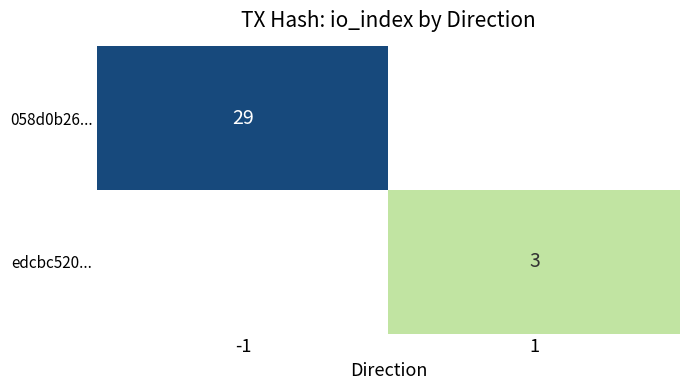

Count the number of categories in the chart.

2